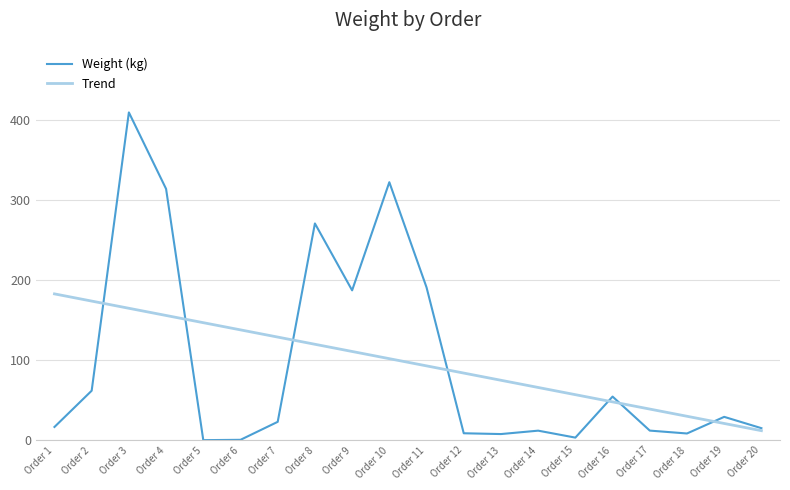

True or false: Trend has a value of 39.1 at Order 17.

True